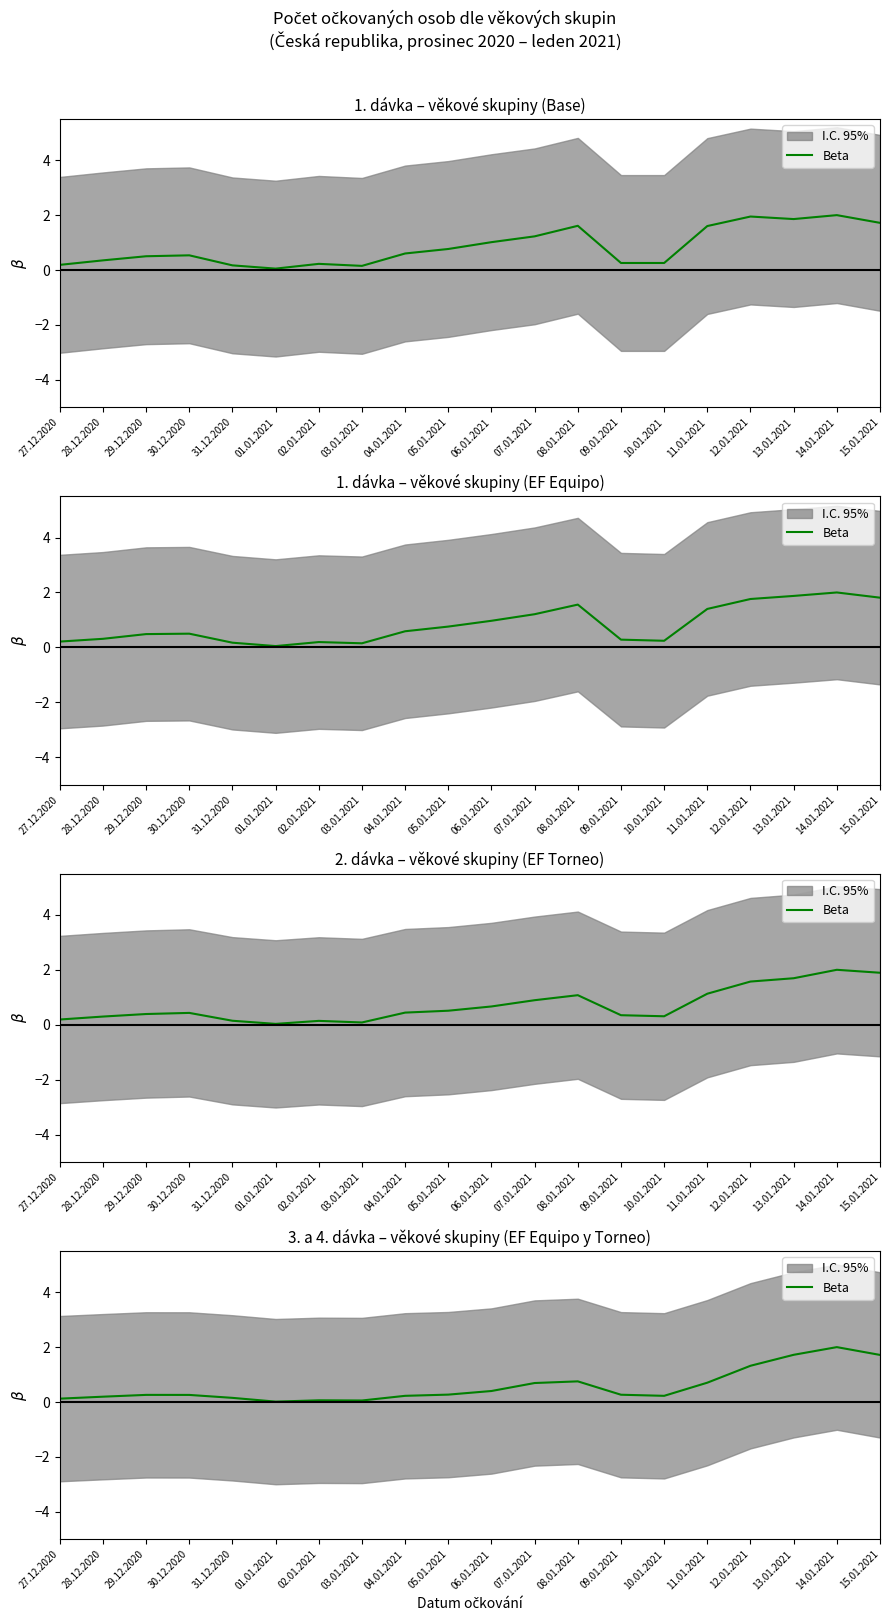

The value at 07.01.2021 is 0.4. True or false?

False